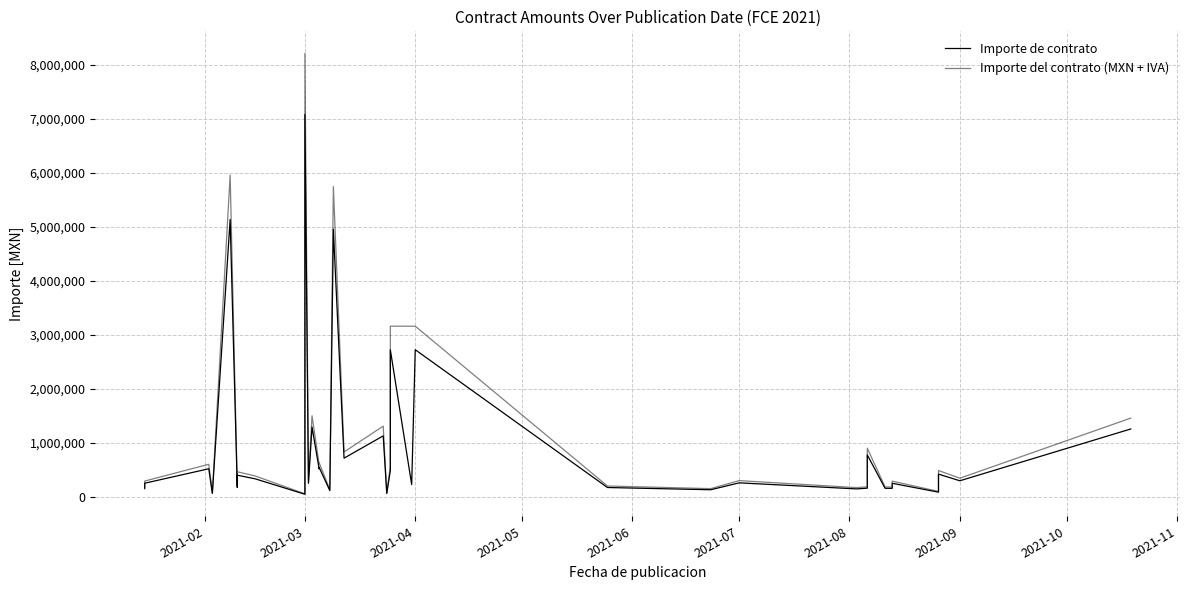

How many lines are shown in the chart?

2